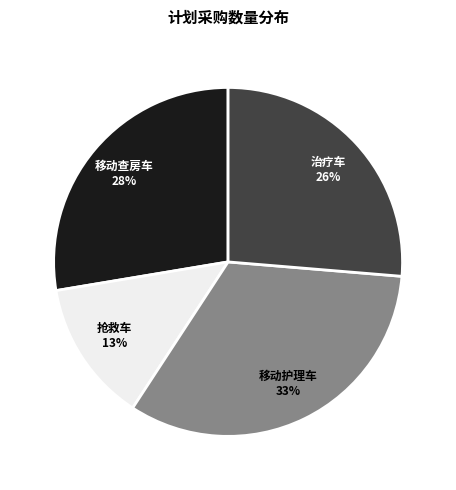

How many slices are in this pie chart?

4